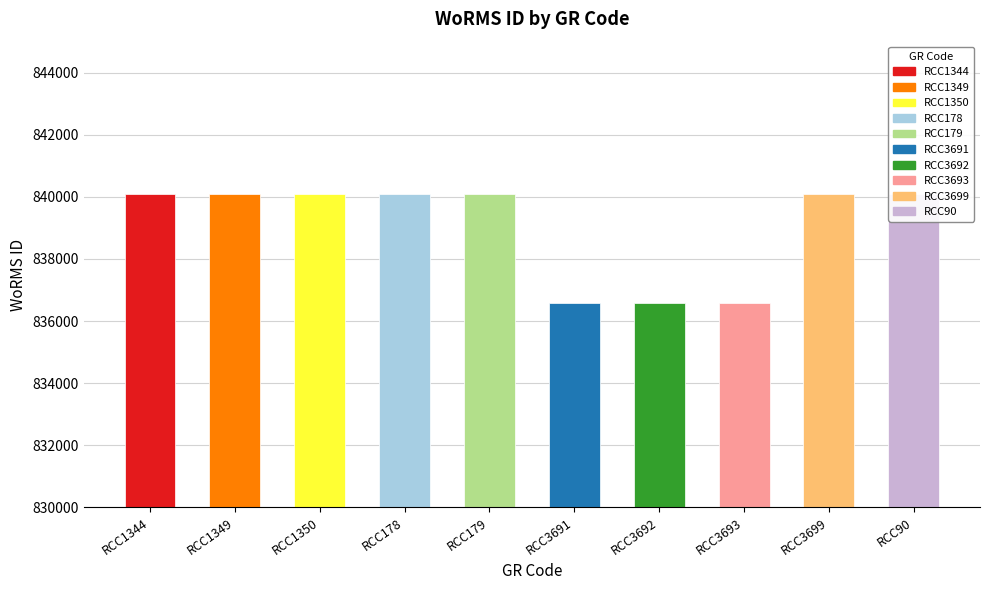

The value at RCC179 is 560106. True or false?

False